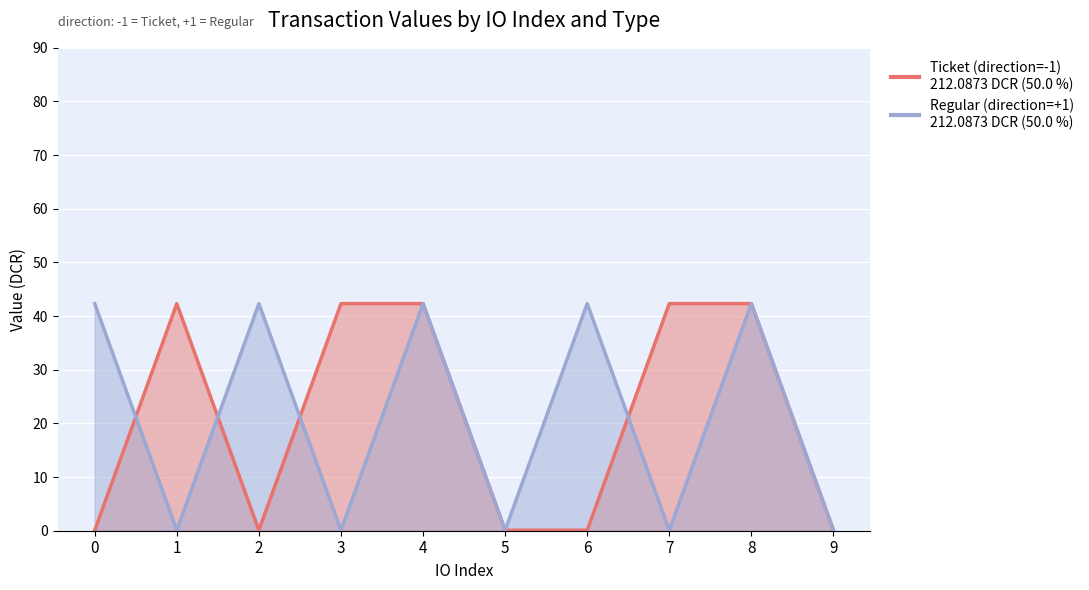

At which category does the chart reach its peak across all series?

1